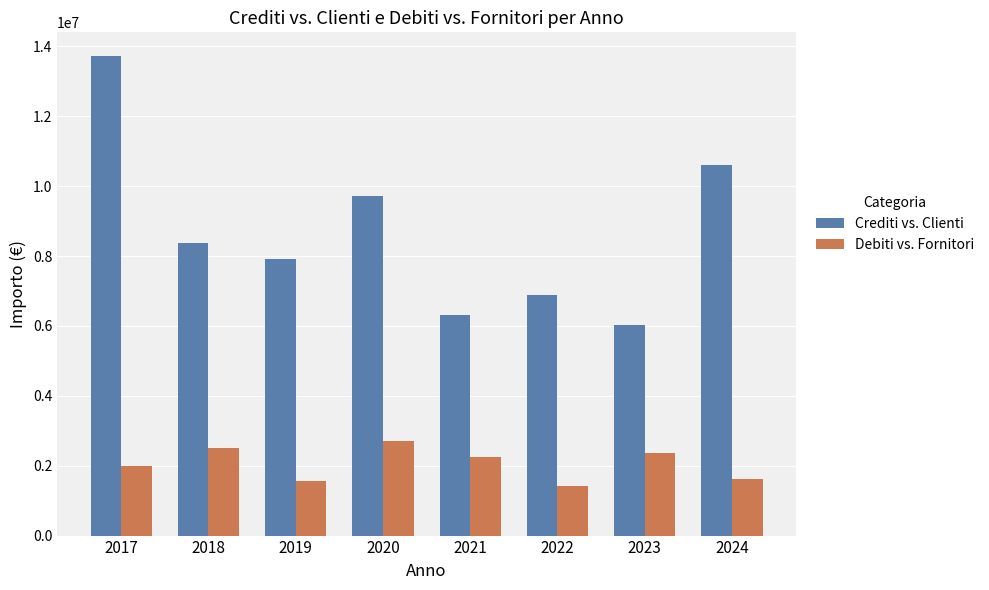

The Crediti vs. Clienti series shows 10596209.4 at 2024. True or false?

True